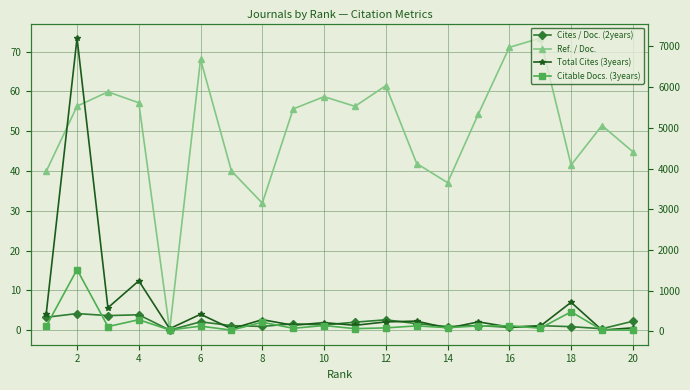

The Cites / Doc. (2years) series shows 0.9 at 18. True or false?

True